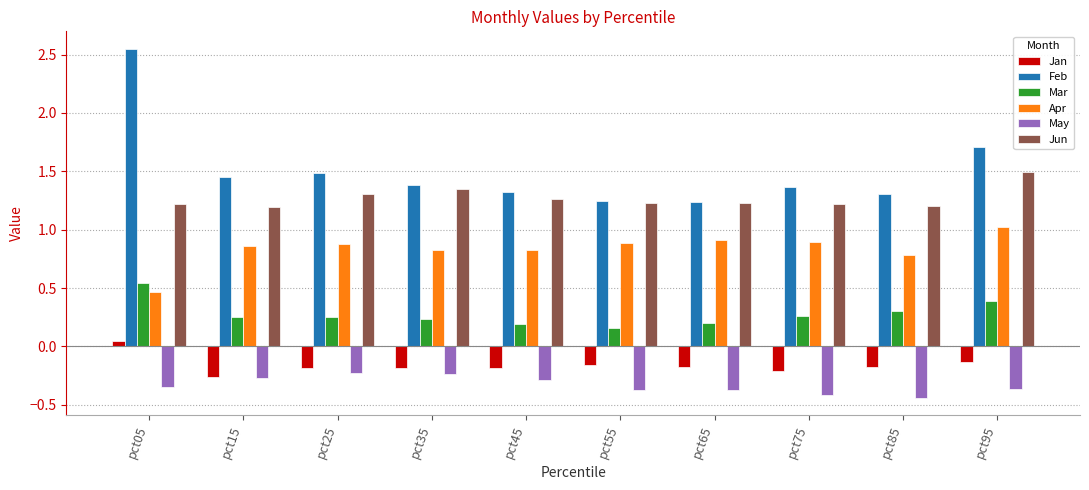

At pct75, list the series in order from smallest to largest.

May, Jan, Mar, Apr, Jun, Feb